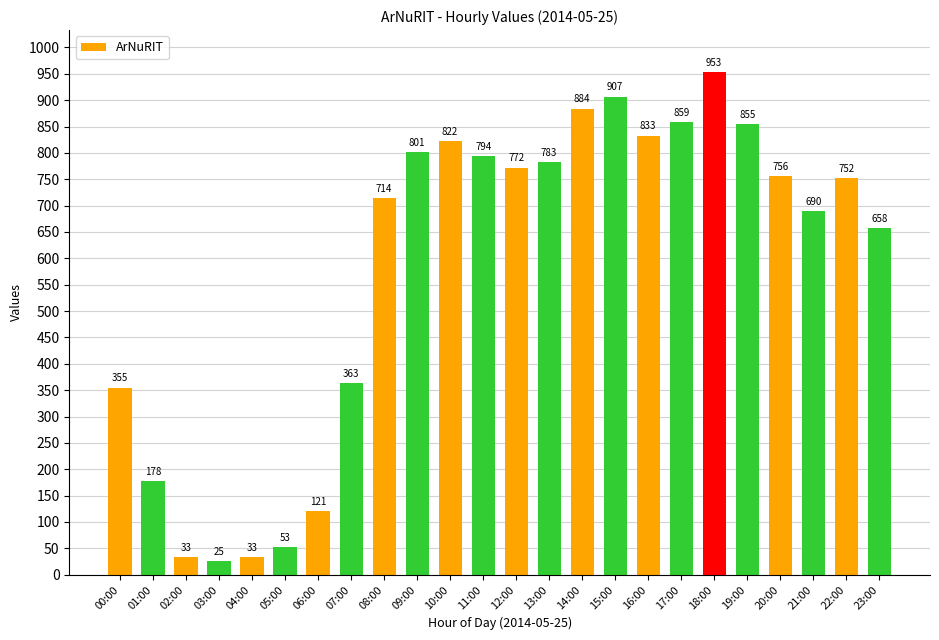

Are the bars grouped side by side (vs. stacked)?

No